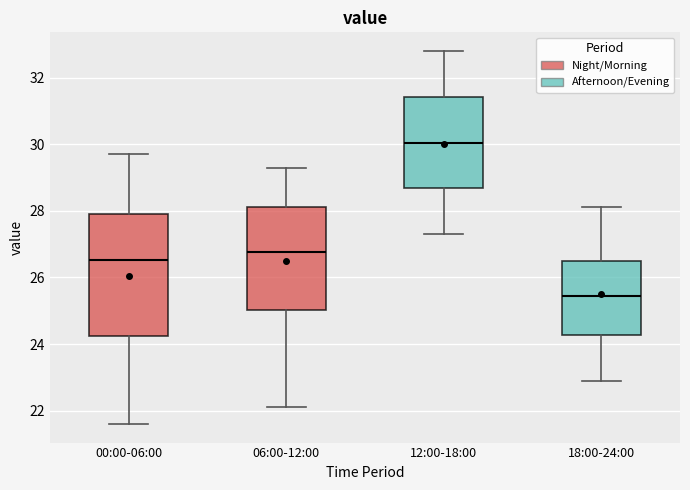

Reading left to right, transcribe this box plot: for each box, give where its median line is, the range the box spans, and where its two whiskers end, as read against the y-axis. The values are not printed on the chart, so give them approximately, as read against the axis.

00:00-06:00: median 26.6, box 24.2 to 28.0, whiskers 21.6 to 29.8
06:00-12:00: median 26.8, box 25.0 to 28.2, whiskers 22.2 to 29.4
12:00-18:00: median 30.0, box 28.8 to 31.4, whiskers 27.4 to 32.8
18:00-24:00: median 25.4, box 24.2 to 26.6, whiskers 23.0 to 28.2